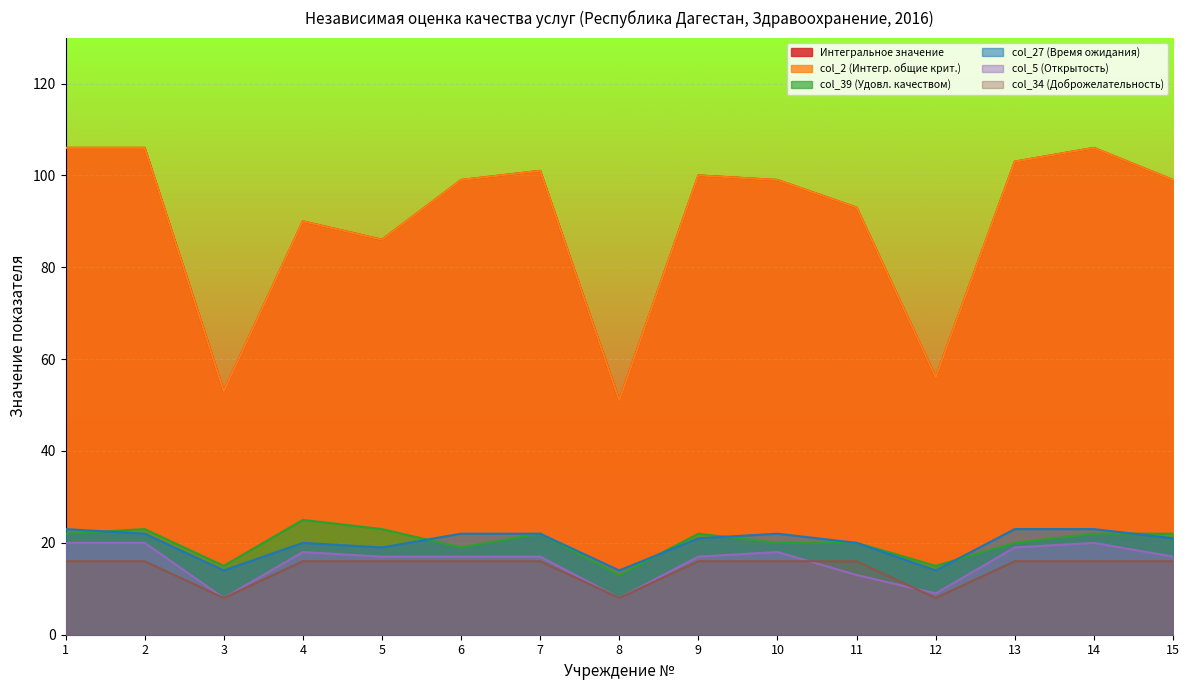

The value of col_2 (Интегр. общие крит.) at 5 is 137. True or false?

False